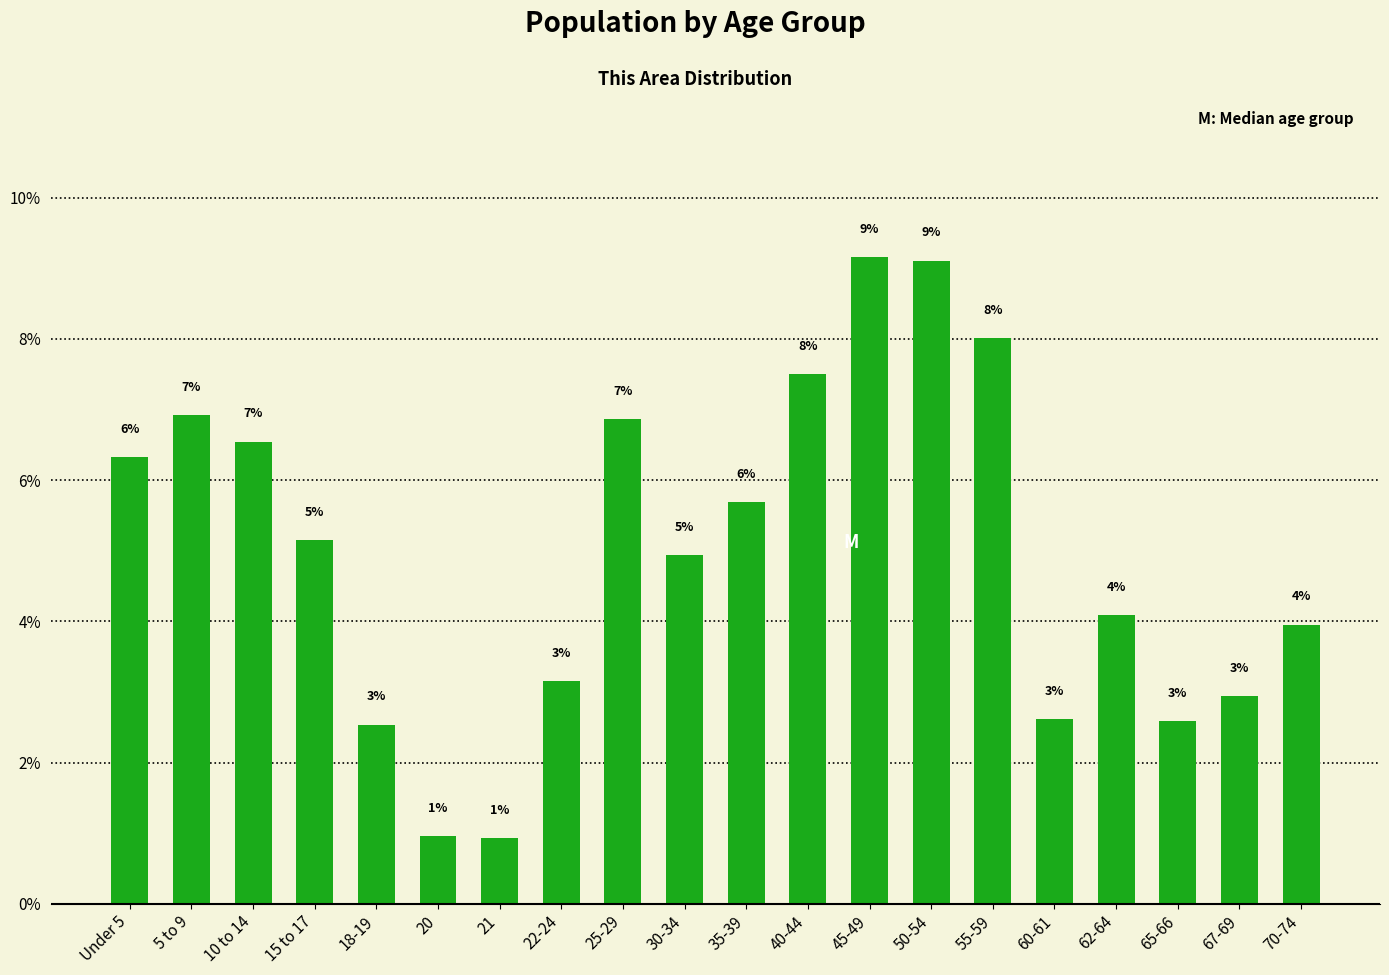

Reading right to left, list all the values displayed in this chart.

4.0	2.9	2.6	4.1	2.6	8.0	9.1	9.2	7.5	5.7	4.9	6.9	3.2	0.9	1.0	2.5	5.2	6.5	6.9	6.3